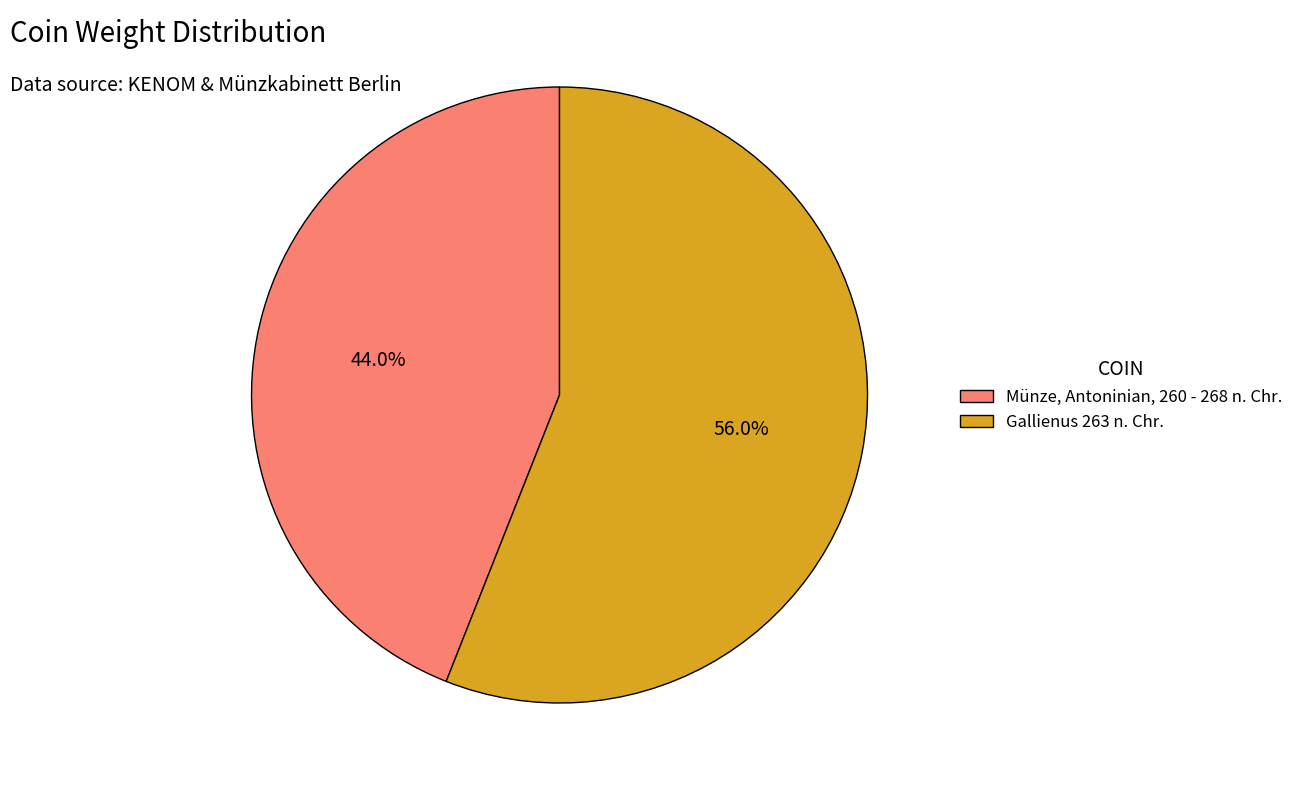

Is it true that Münze, Antoninian, 260 - 268 n. Chr. is 33% of the pie?

False